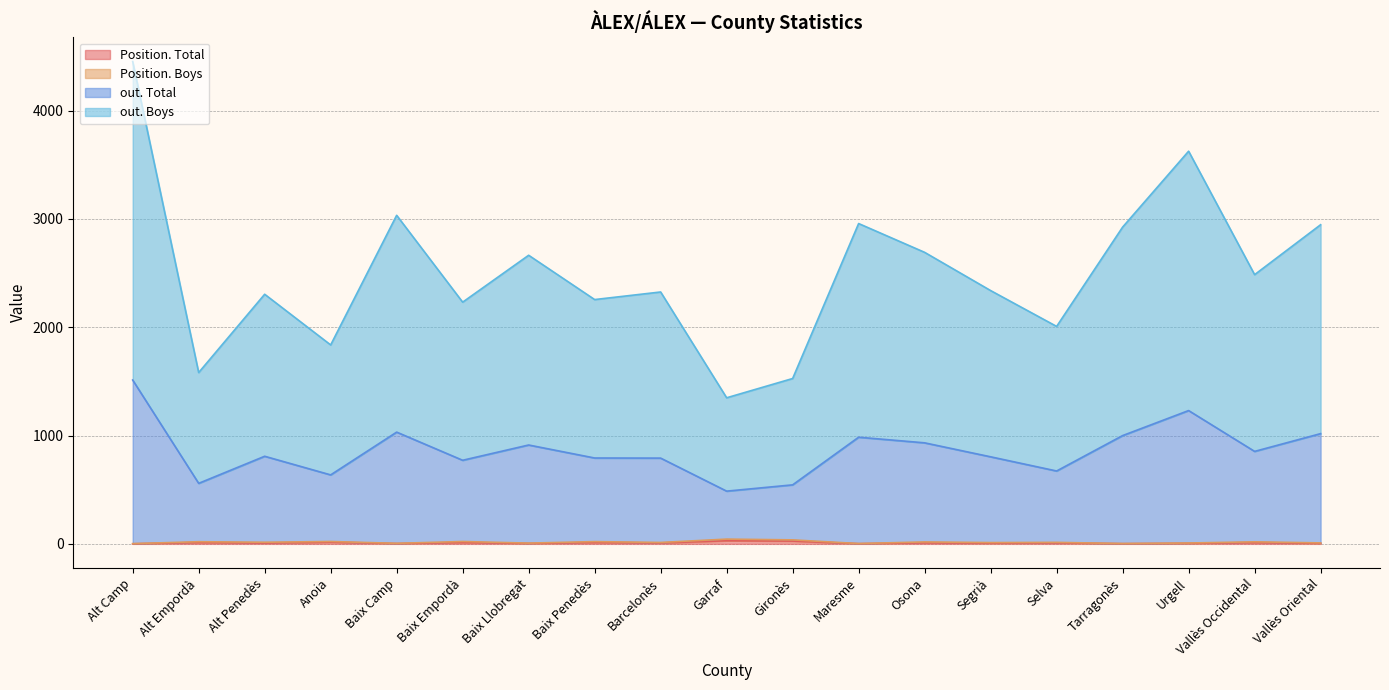

What is the value of the out. Total point at the 2nd from the left?

559